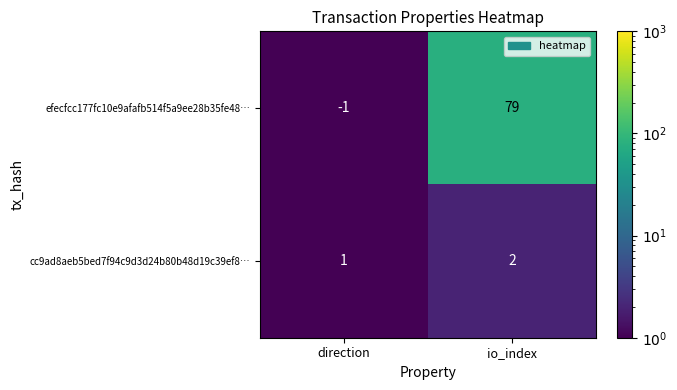

What is the total value across all series at direction?

0